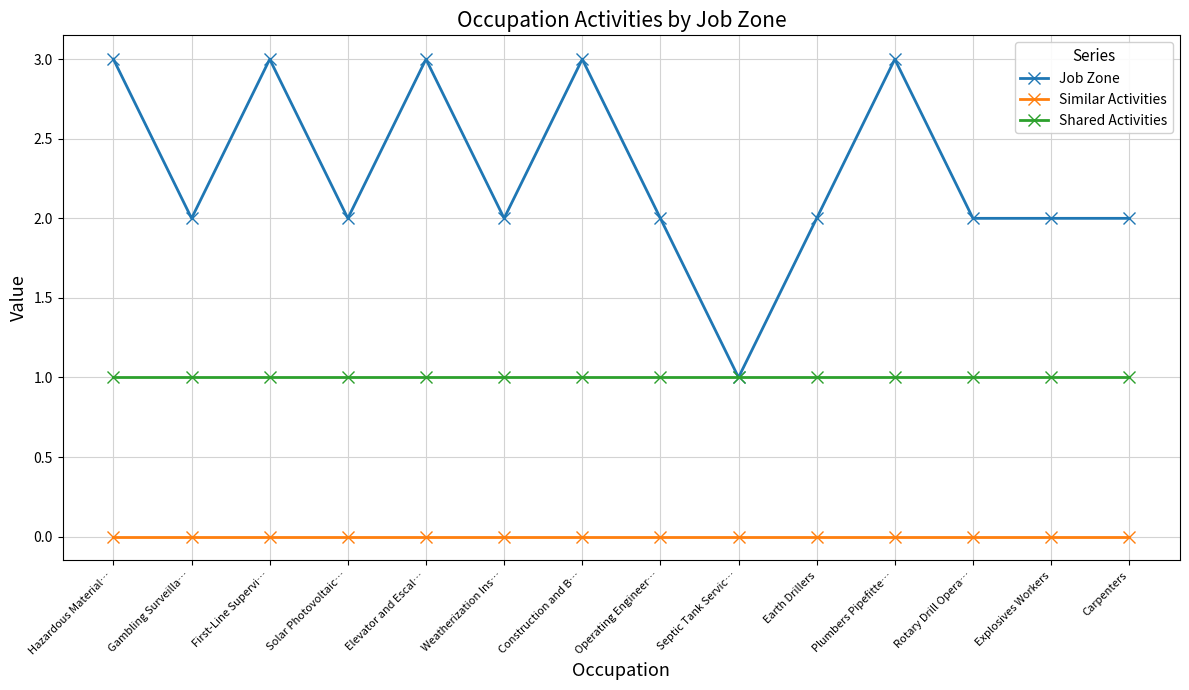

Rank the series by their maximum value, from highest to lowest.

Job Zone, Shared Activities, Similar Activities